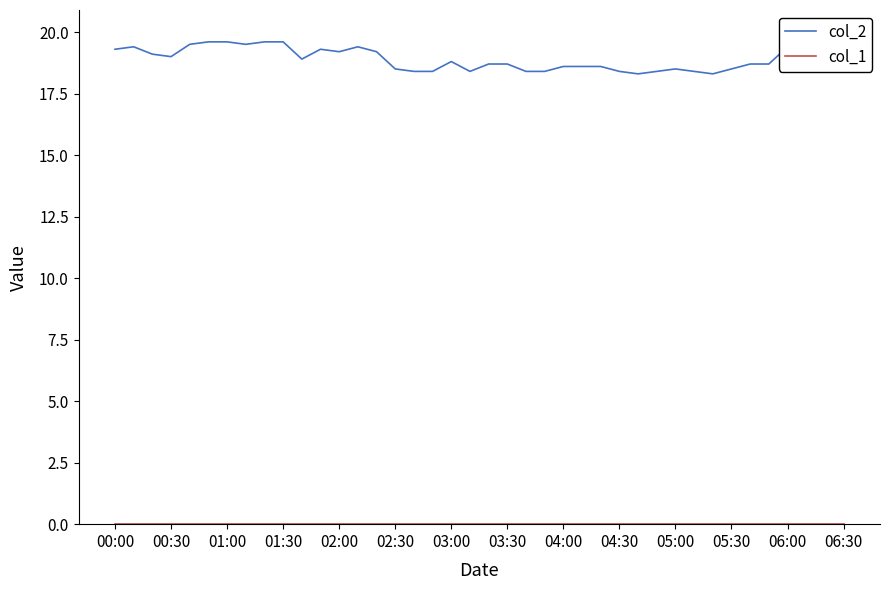

What is the total value across all series at 00:30?

19.0